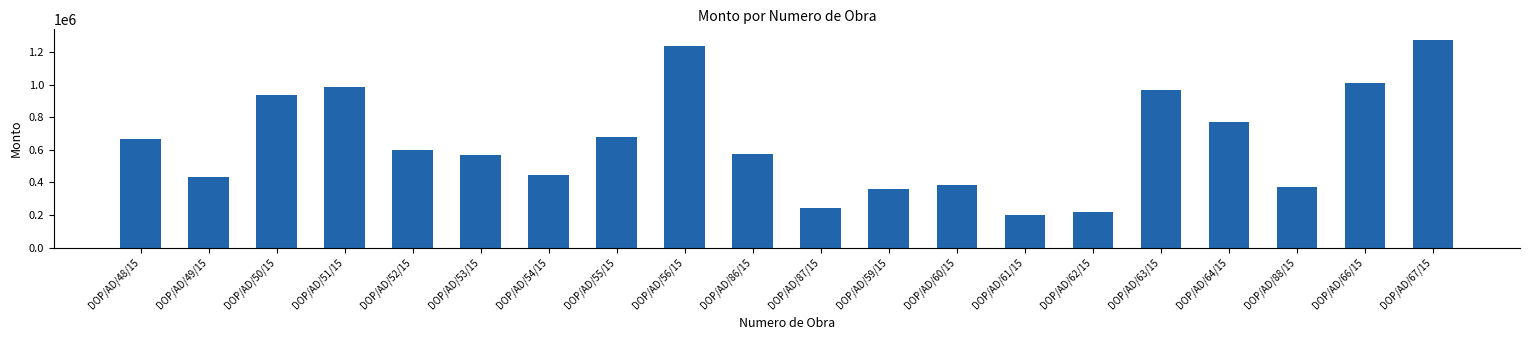

What is the sum of the values at DOP/AD/61/15 and DOP/AD/62/15?

419748.7